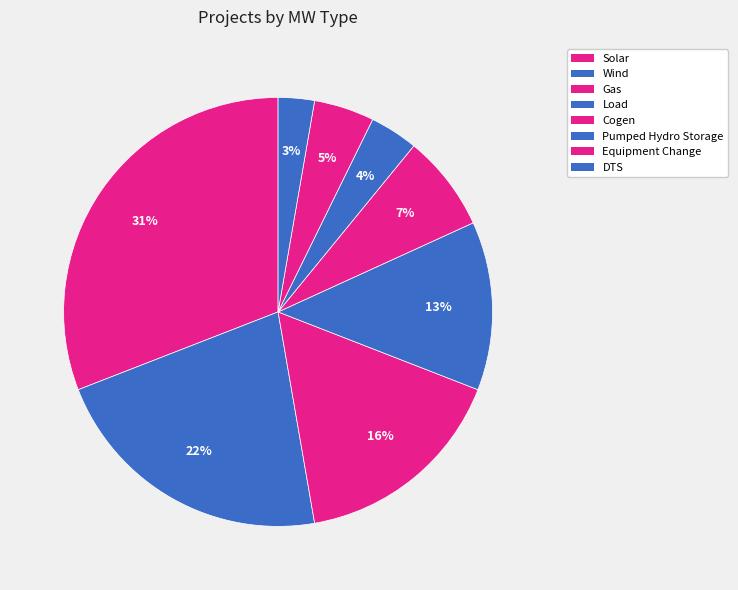

How many slices are in this pie chart?

8